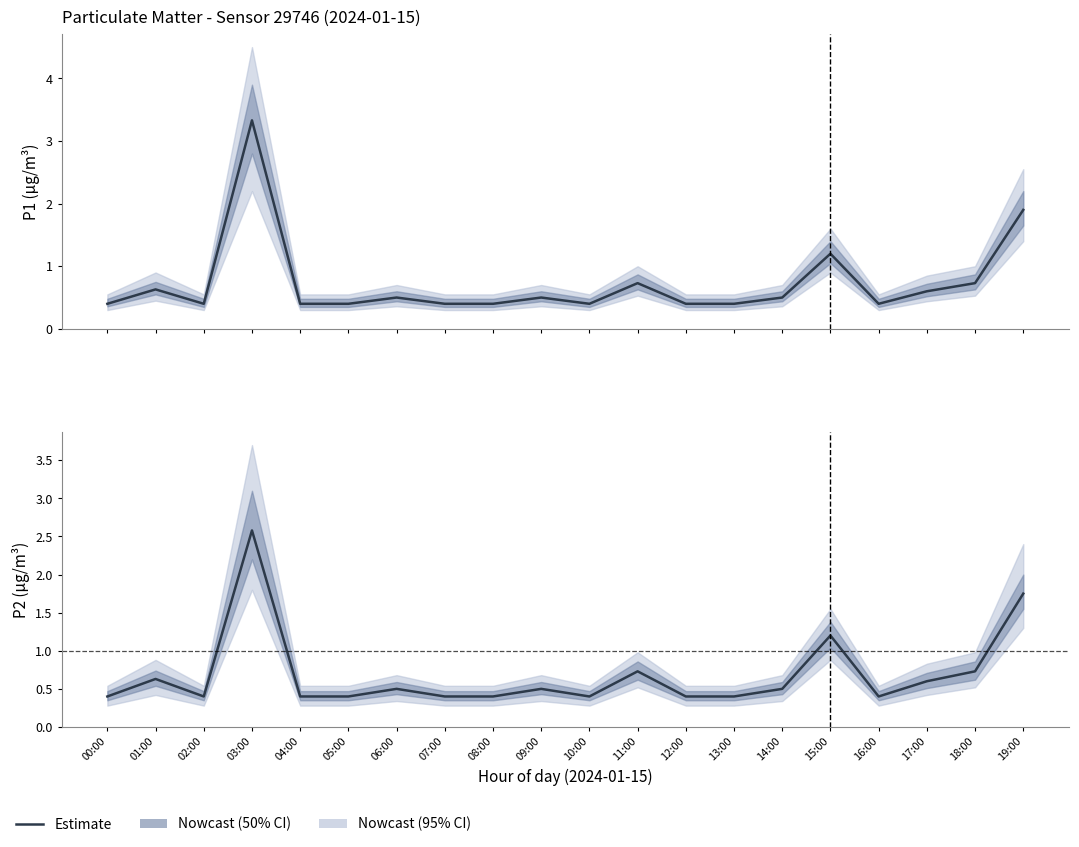

The value of P1 at 14:00 is 0.5. True or false?

True